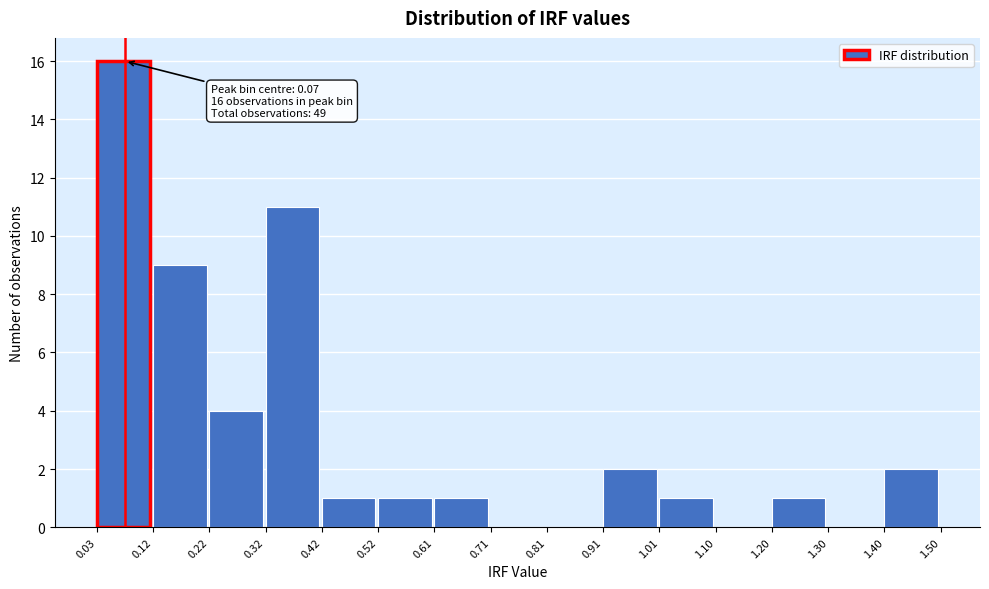

Over which range of the x-axis is the bar tallest?

0.03 to 0.12